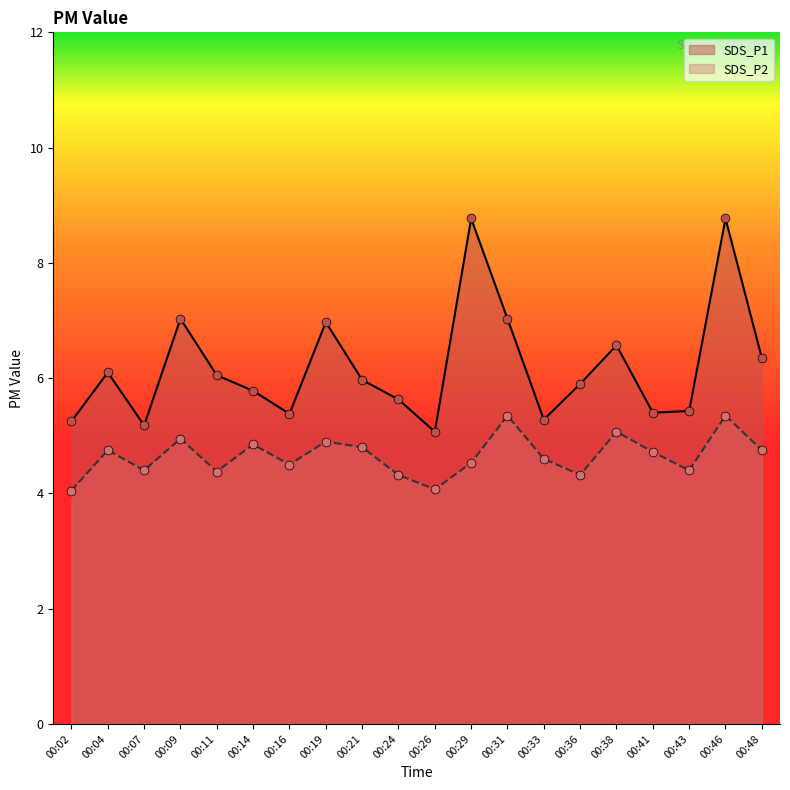

Which series contains the highest Y value?

SDS_P1